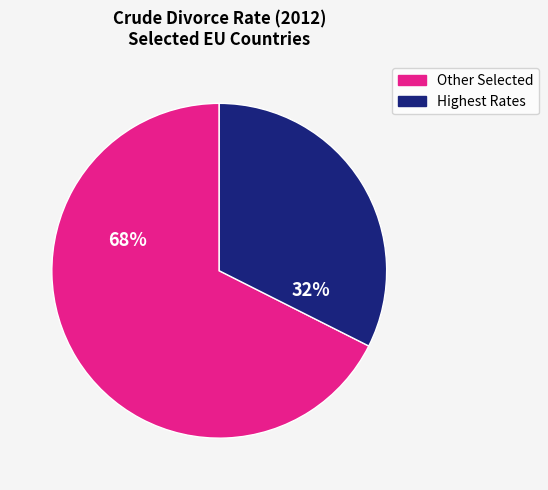

Which slice is the largest?

Other Selected